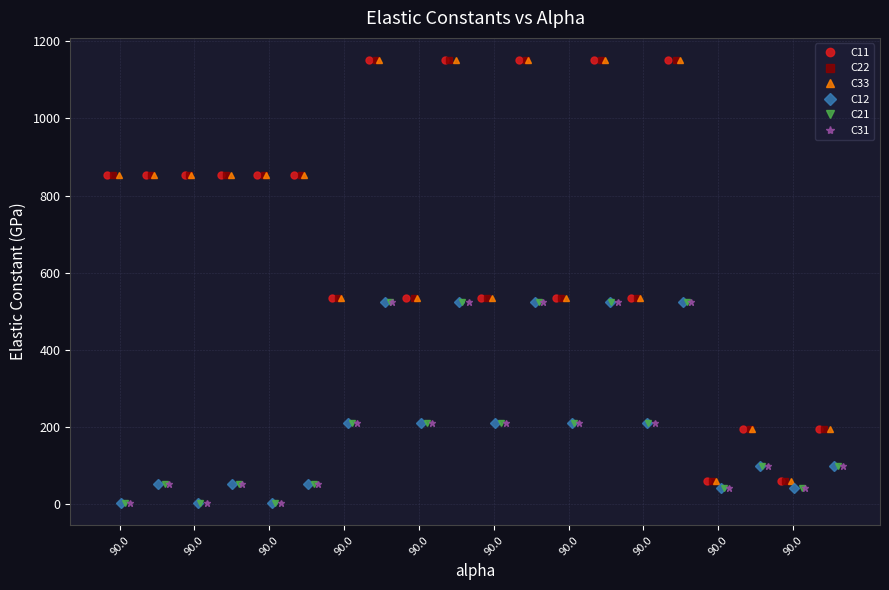

What is the sum of the C33 values at 16 and 17?

254.7